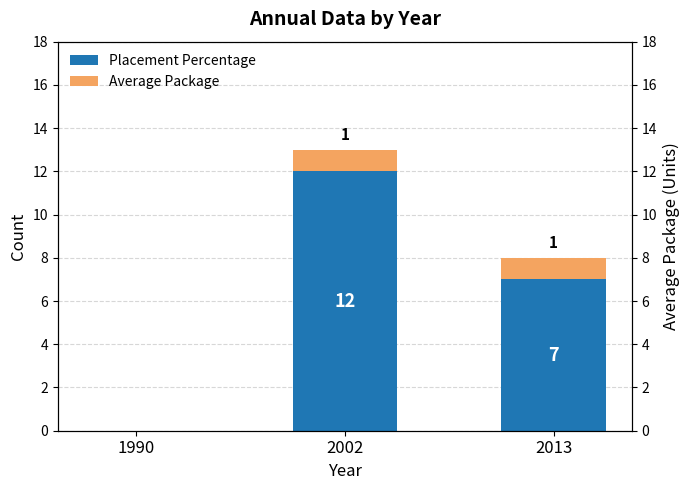

Rank the categories by Average Package value from highest to lowest.

2002, 2013, 1990